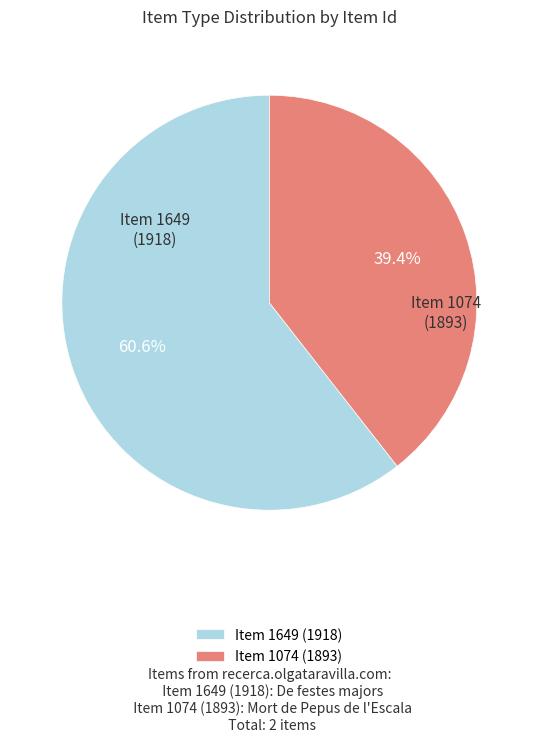

Rank the categories by value from lowest to highest.

Item 1074 (1893), Item 1649 (1918)